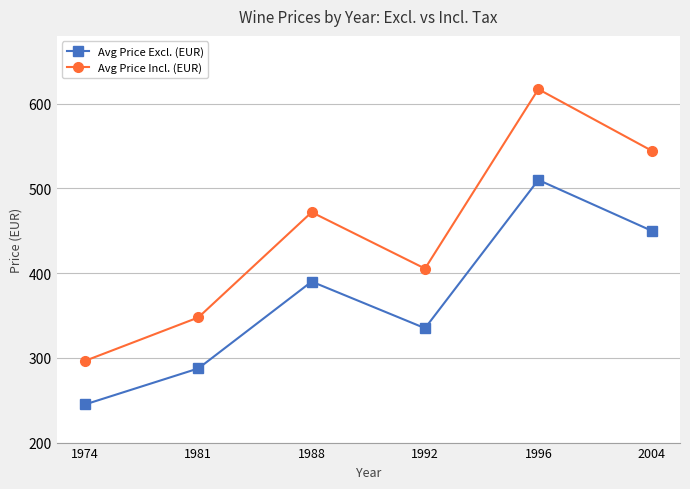

What is the total value across all series at 1992?

740.4